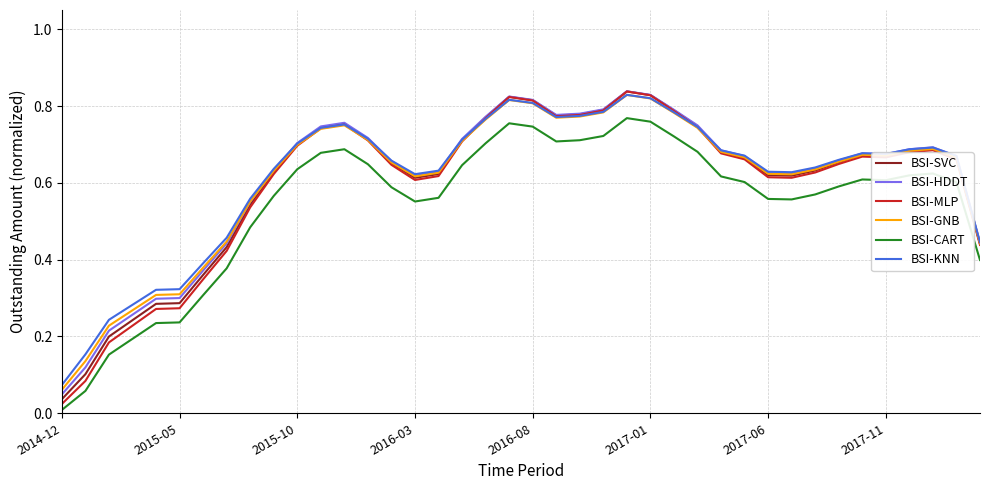

Which series has the largest range (max minus min)?

BSI-MLP